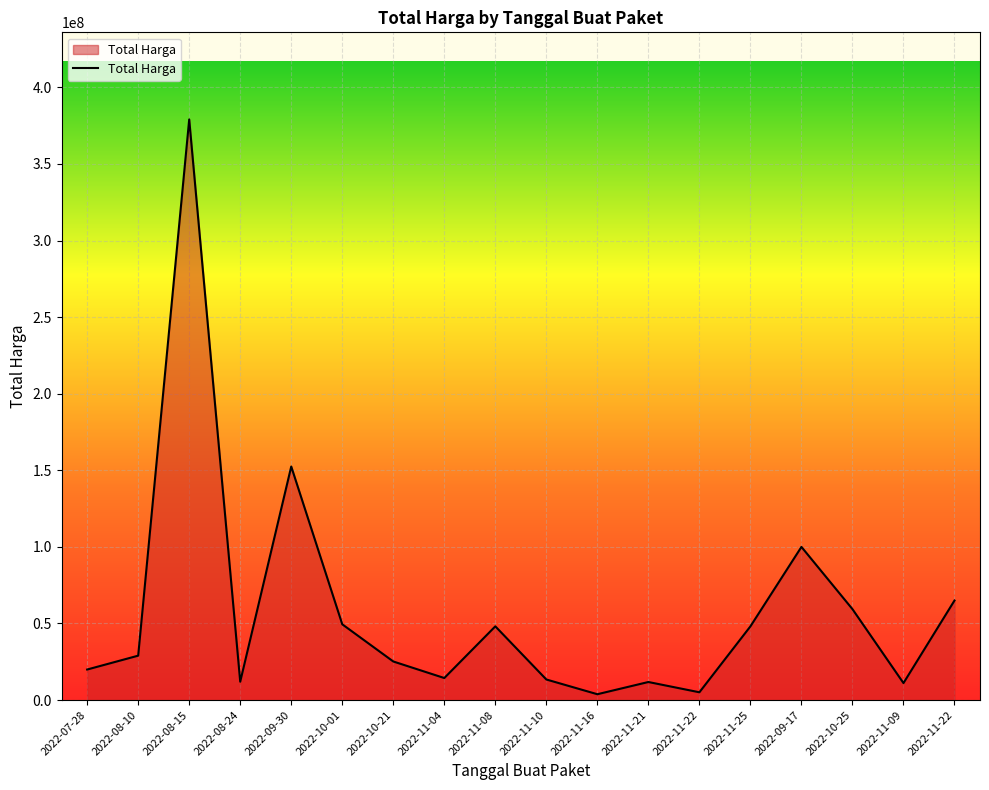

Does the chart have visible grid lines?

Yes